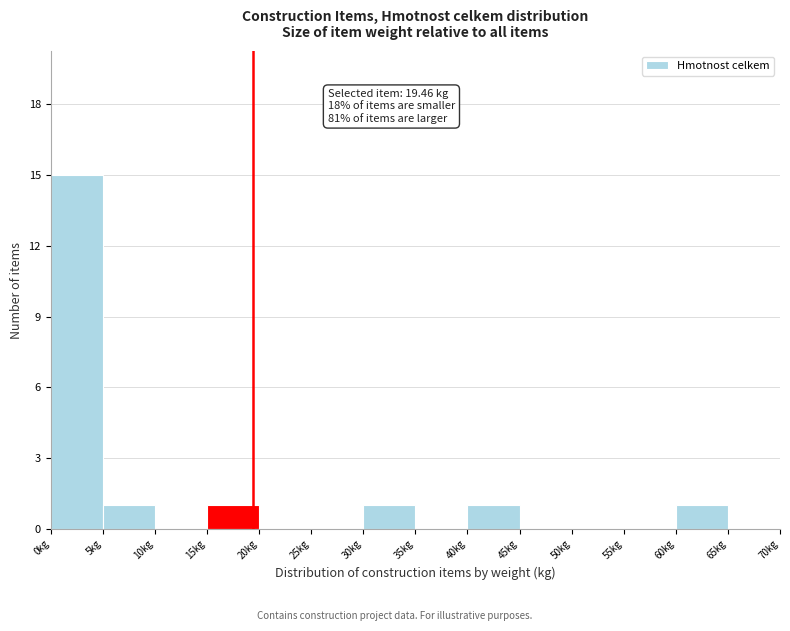

Over which range of the x-axis is the bar tallest?

0 to 5